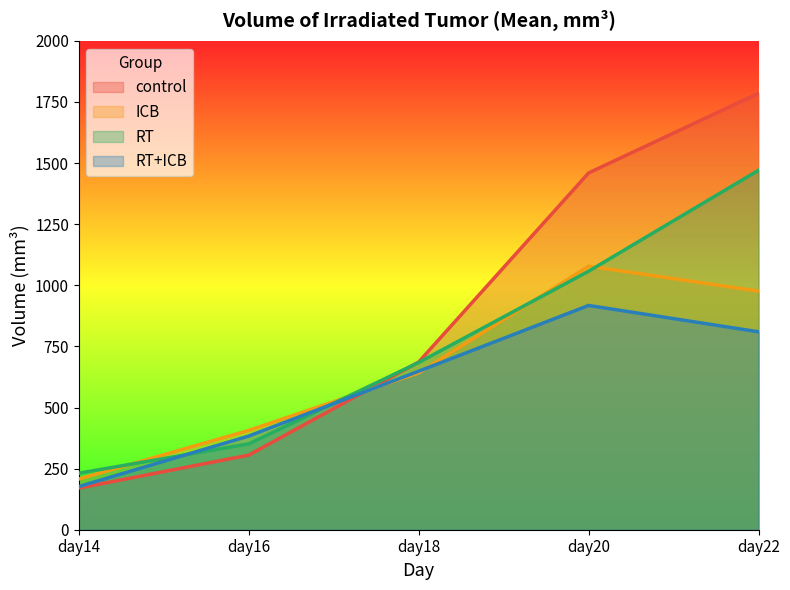

Is the value of RT+ICB at day18 greater than the value of control at day14?

Yes